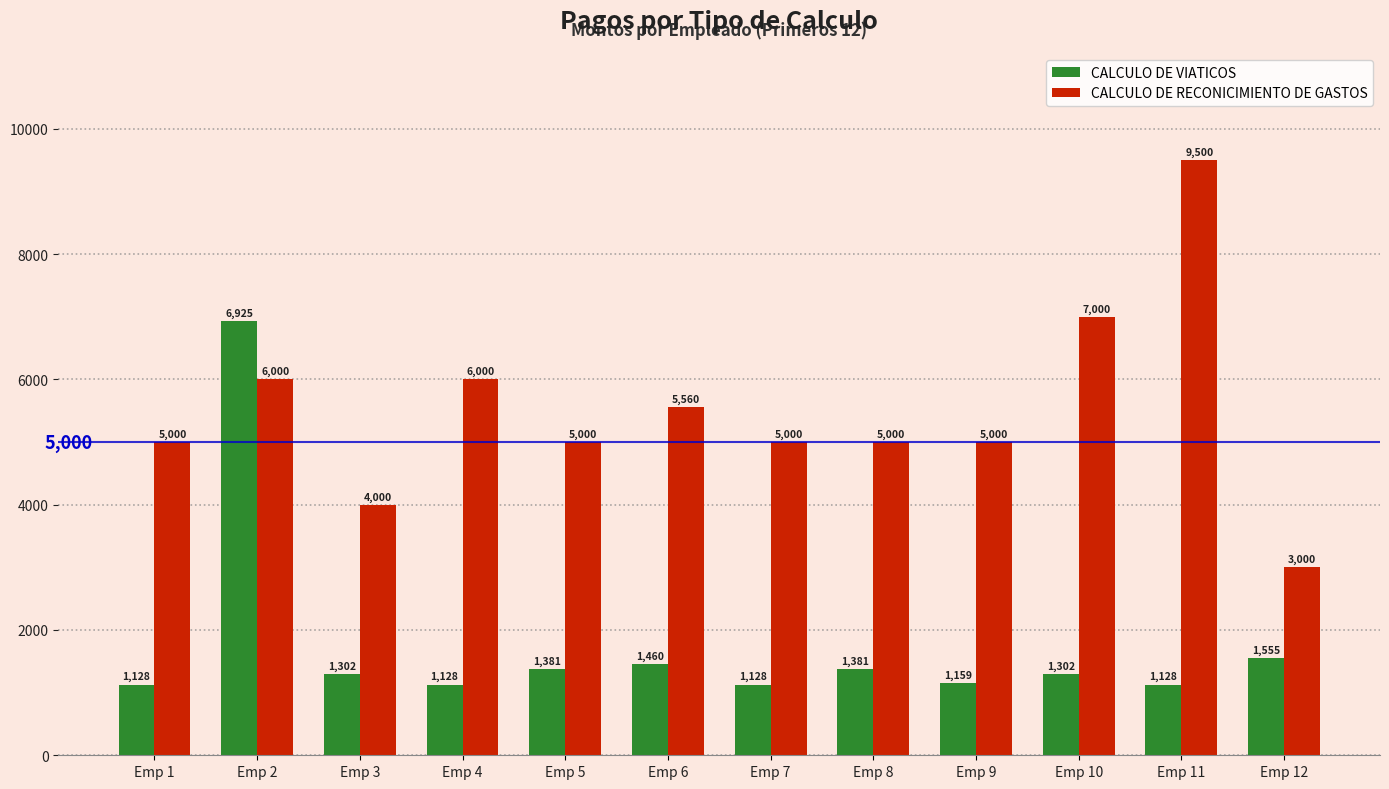

How many bars are there in each group?

2